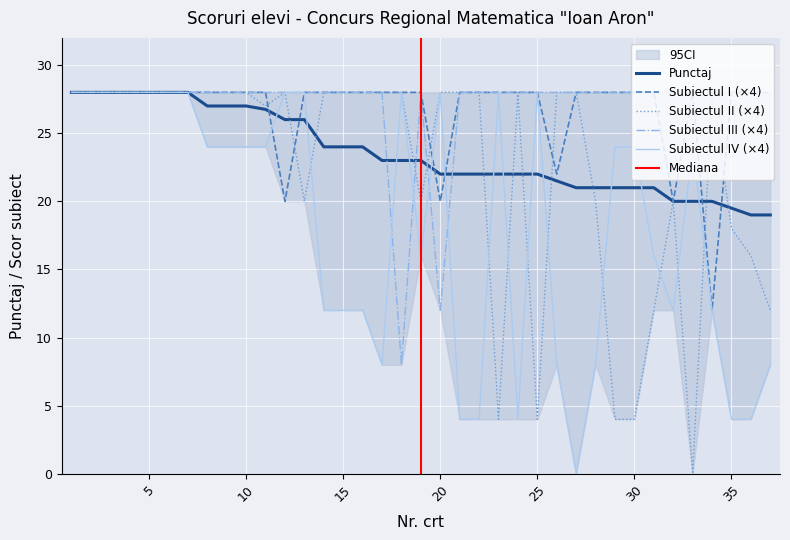

True or false: Subiectul IV has more than 0 interior local peaks.

True